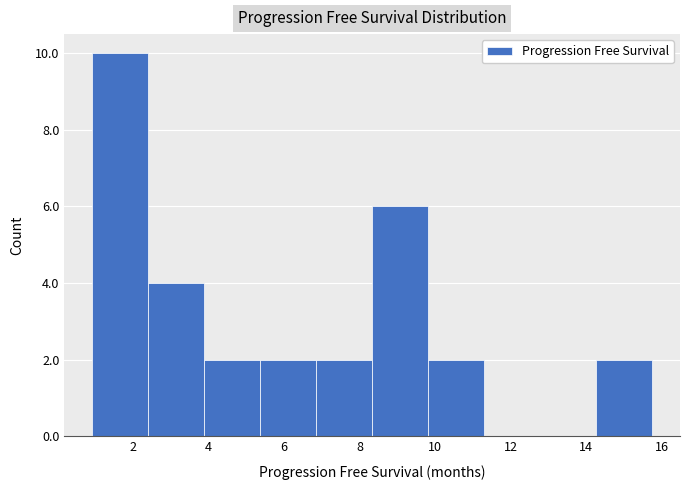

What is the height of the bar covering 1.0 to 2.4 on the x-axis? Neither the bar edges nor the heights are printed on the chart, so give them approximately, as read against the axes.

10